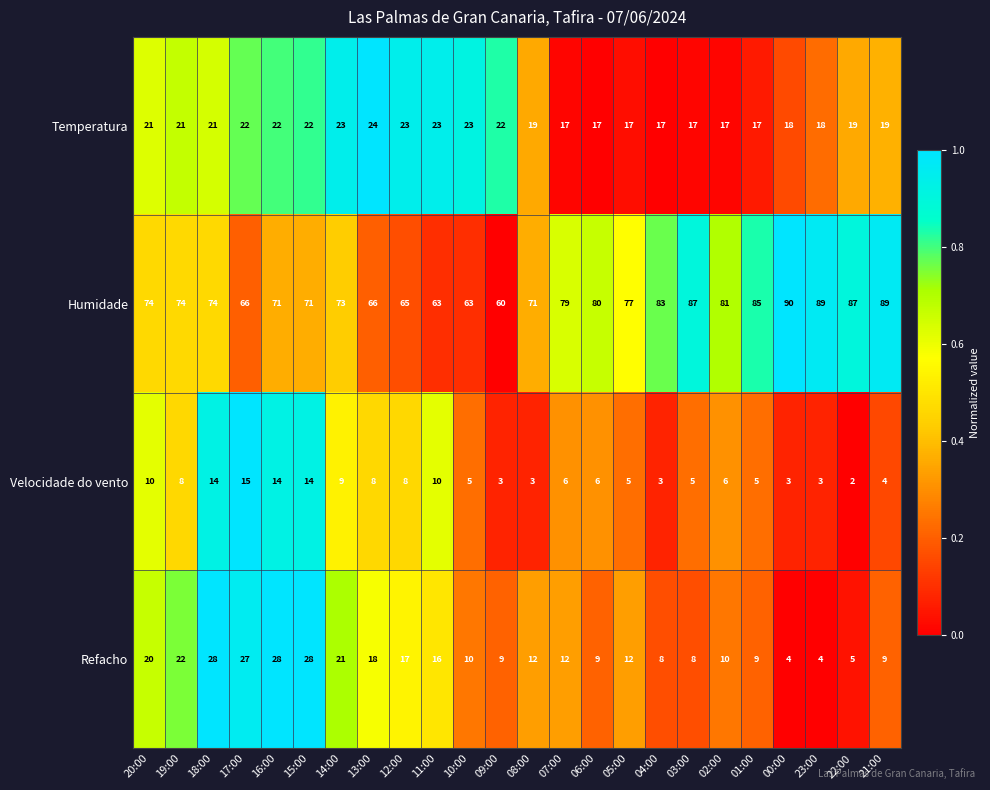

What is the sum of all Refacho values?

346